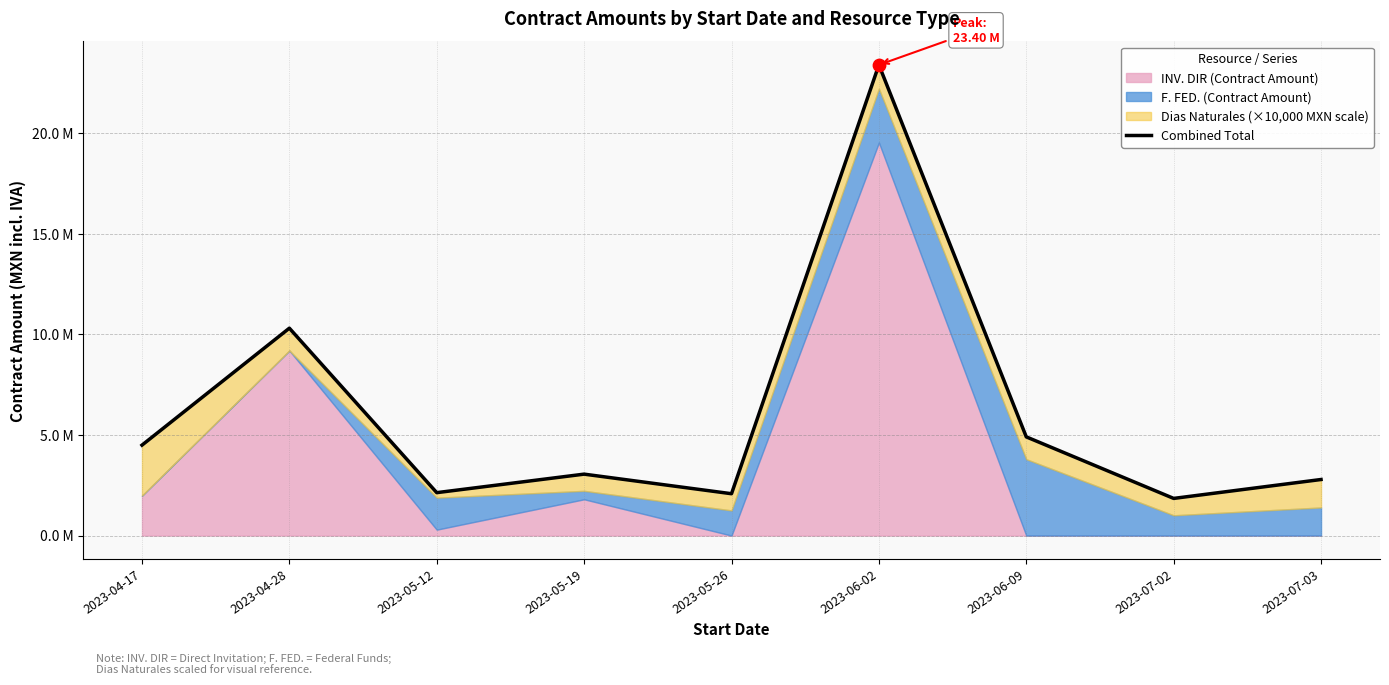

Between 2023-05-19 and 2023-05-12, which is larger?

2023-05-19